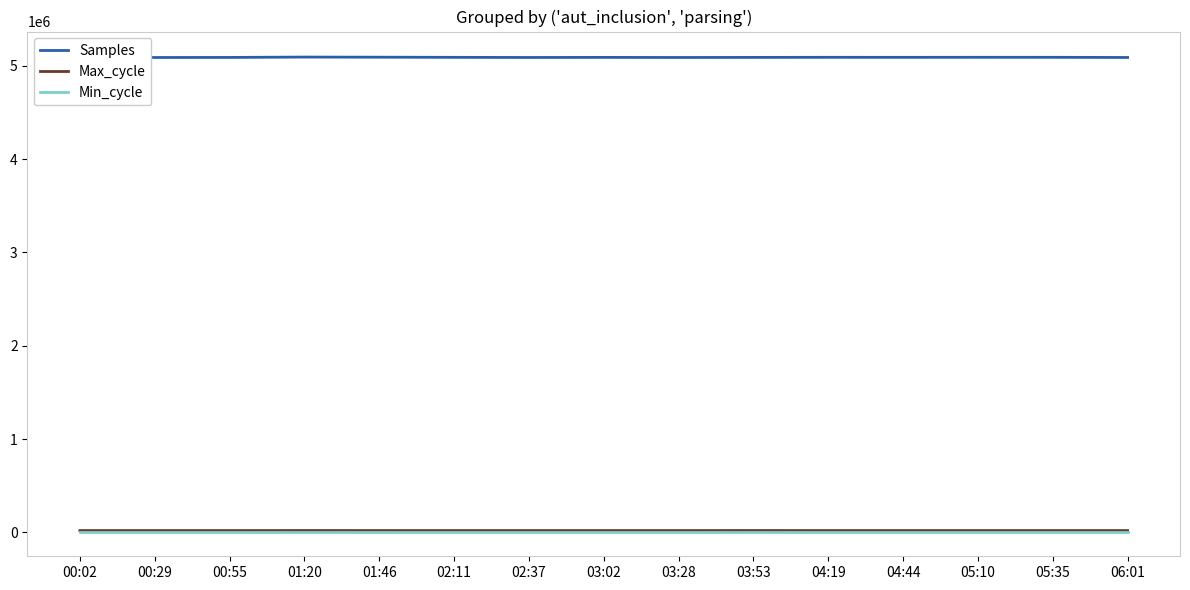

True or false: Min_cycle has a value of 28 at 03:53.

True